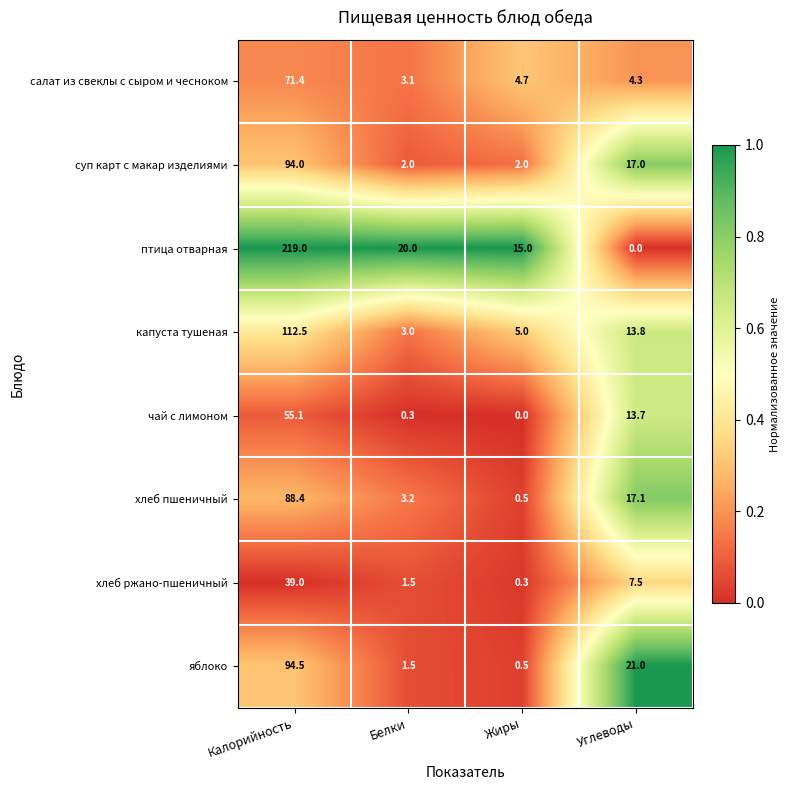

At which label does чай с лимоном reach its peak?

Калорийность